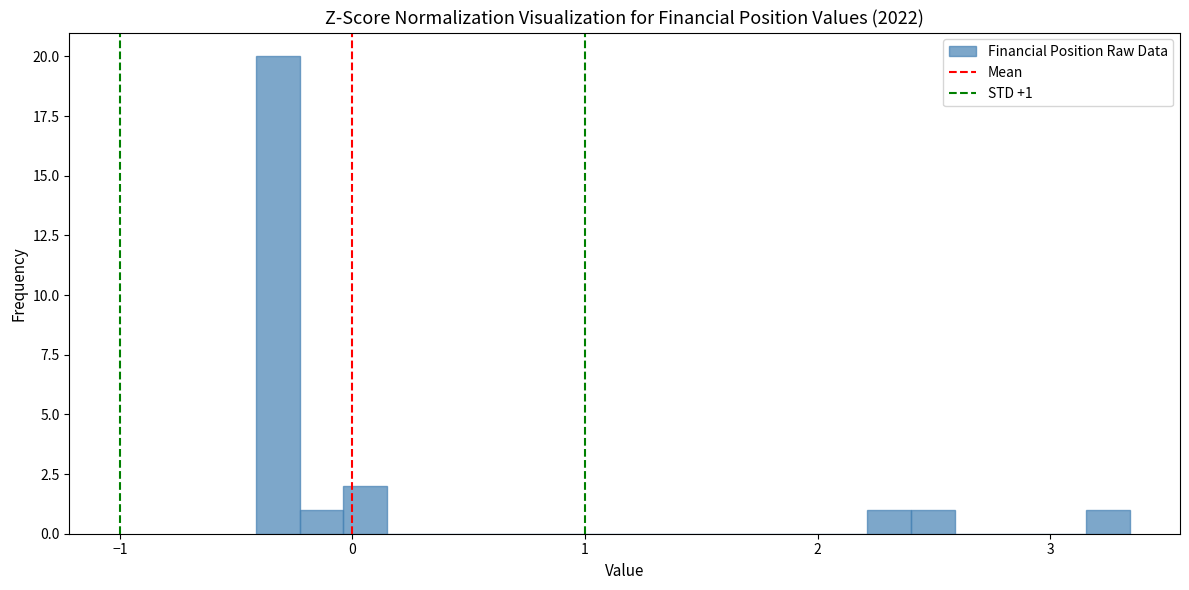

Read against the x-axis, roughly where is the centre of the tallest bar?

-0.3